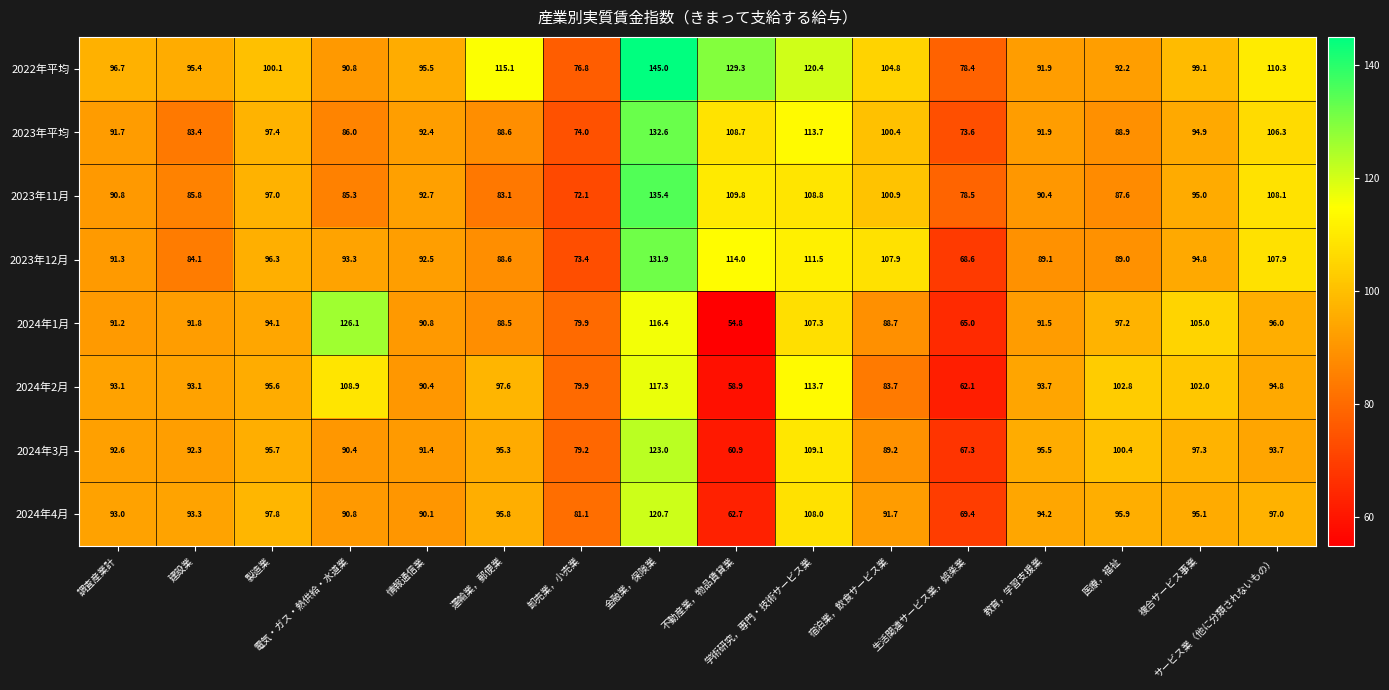

How many data points in 2024年4月 are less than 94?

8